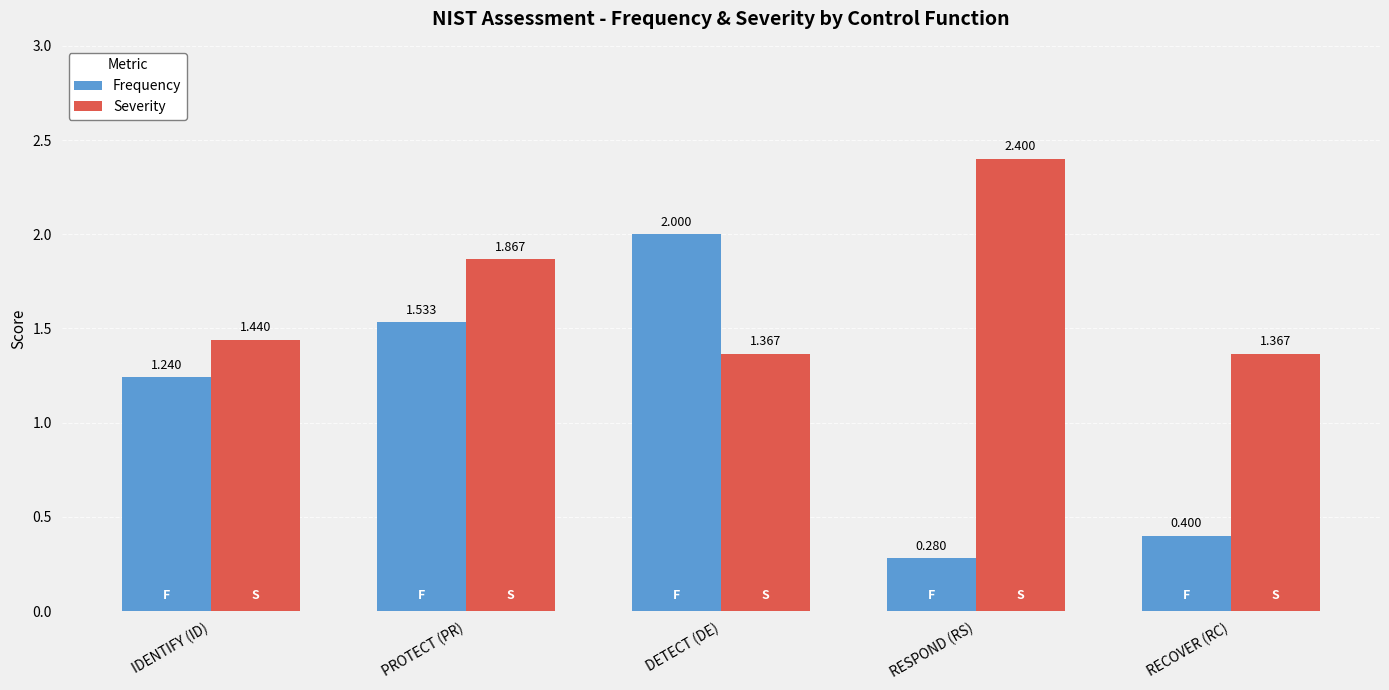

What is the sum of all Frequency values?

5.5